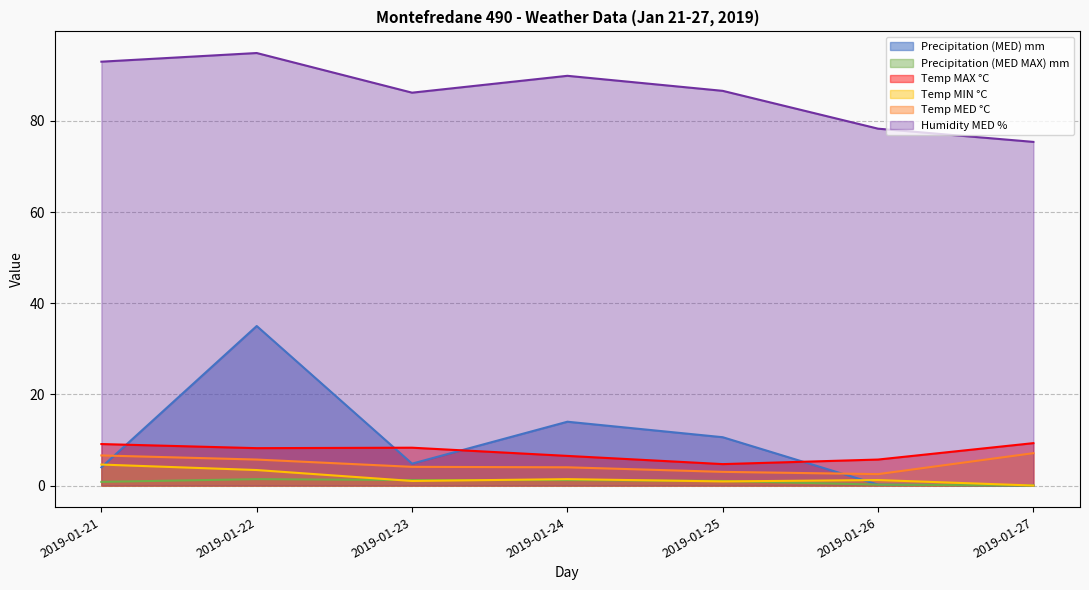

Which series has the largest range (max minus min)?

Precipitation (MED) mm